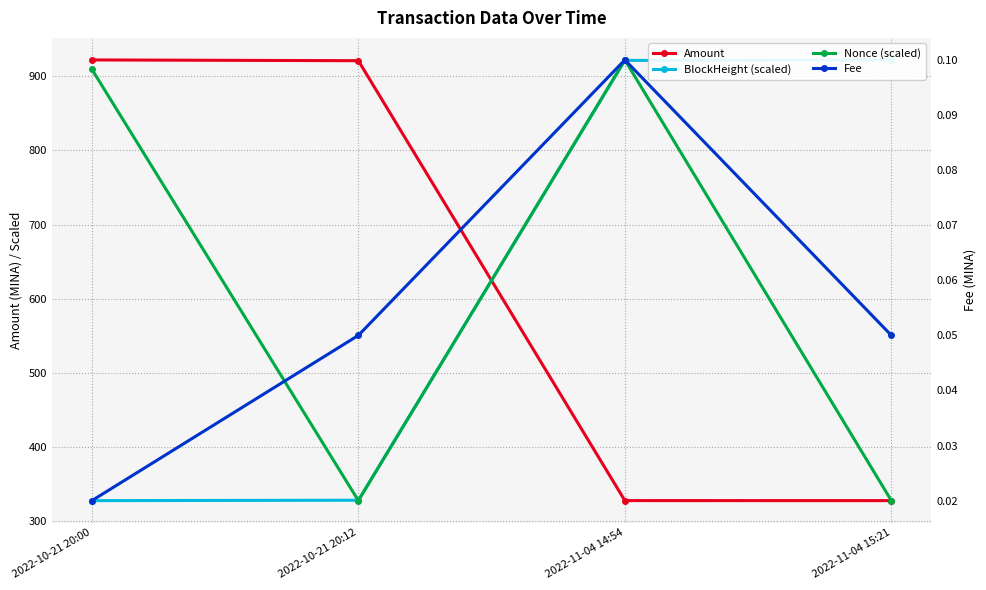

True or false: Amount and BlockHeight (scaled) cross at least once.

True